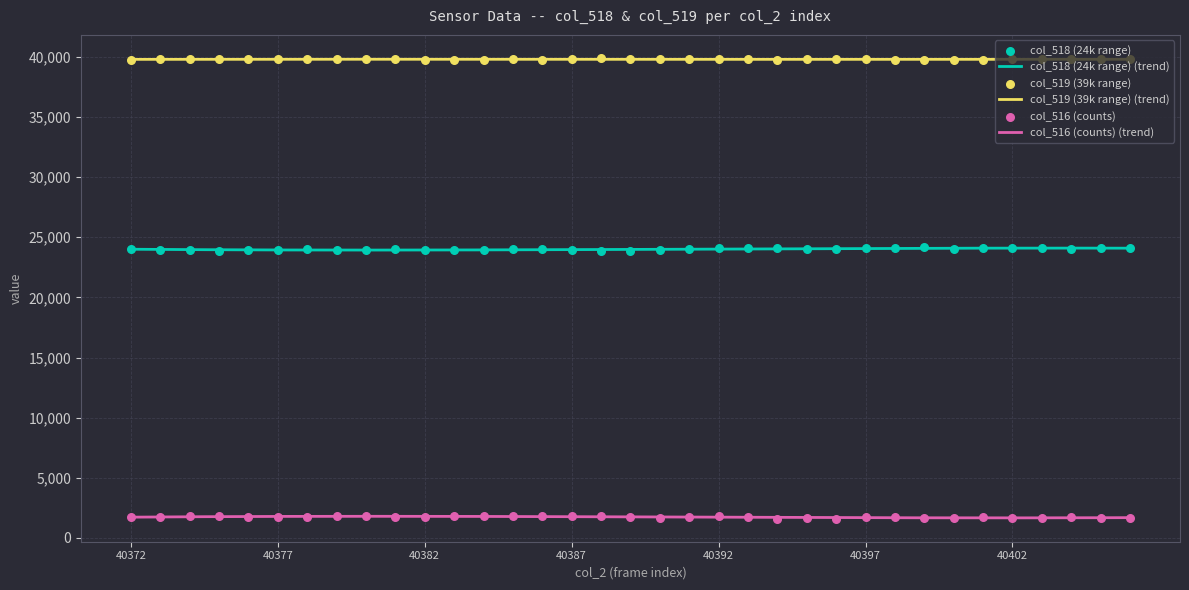

Which series contains the highest Y value?

col_519